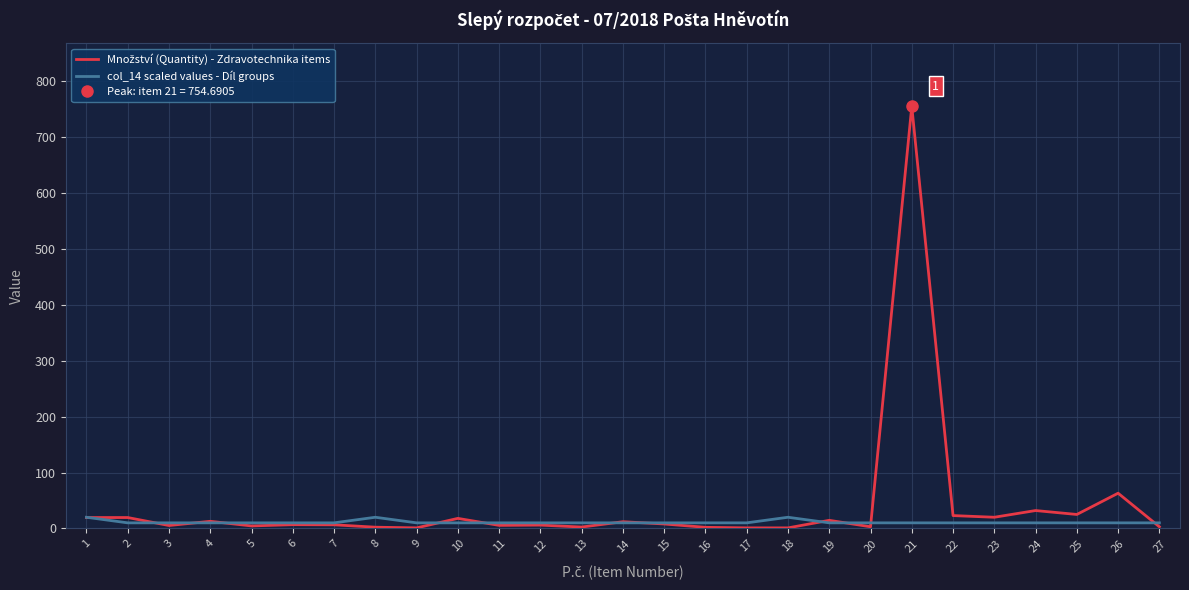

Reading right to left, transcribe all the data shown in this chart.

Množství (Quantity) - Zdravotechnika items: 27=3.0	26=63.0	25=25.0	24=32.0	23=20.0	22=23.0	21=754.7	20=3.0	19=14.5	18=1.0	17=1.0	16=2.0	15=8.0	14=12.0	13=2.5	12=6.0	11=5.5	10=18.0	9=1.0	8=2.2	7=6.5	6=6.8	5=4.5	4=12.8	3=5.2	2=19.5	1=19.5
col_14 scaled values - Díl groups: 27=10.0	26=10.0	25=10.0	24=10.0	23=10.0	22=10.0	21=10.0	20=10.0	19=10.0	18=20.0	17=10.0	16=10.0	15=10.0	14=10.0	13=10.0	12=10.0	11=10.0	10=10.0	9=10.0	8=20.0	7=10.0	6=10.0	5=10.0	4=10.0	3=10.0	2=10.0	1=20.0